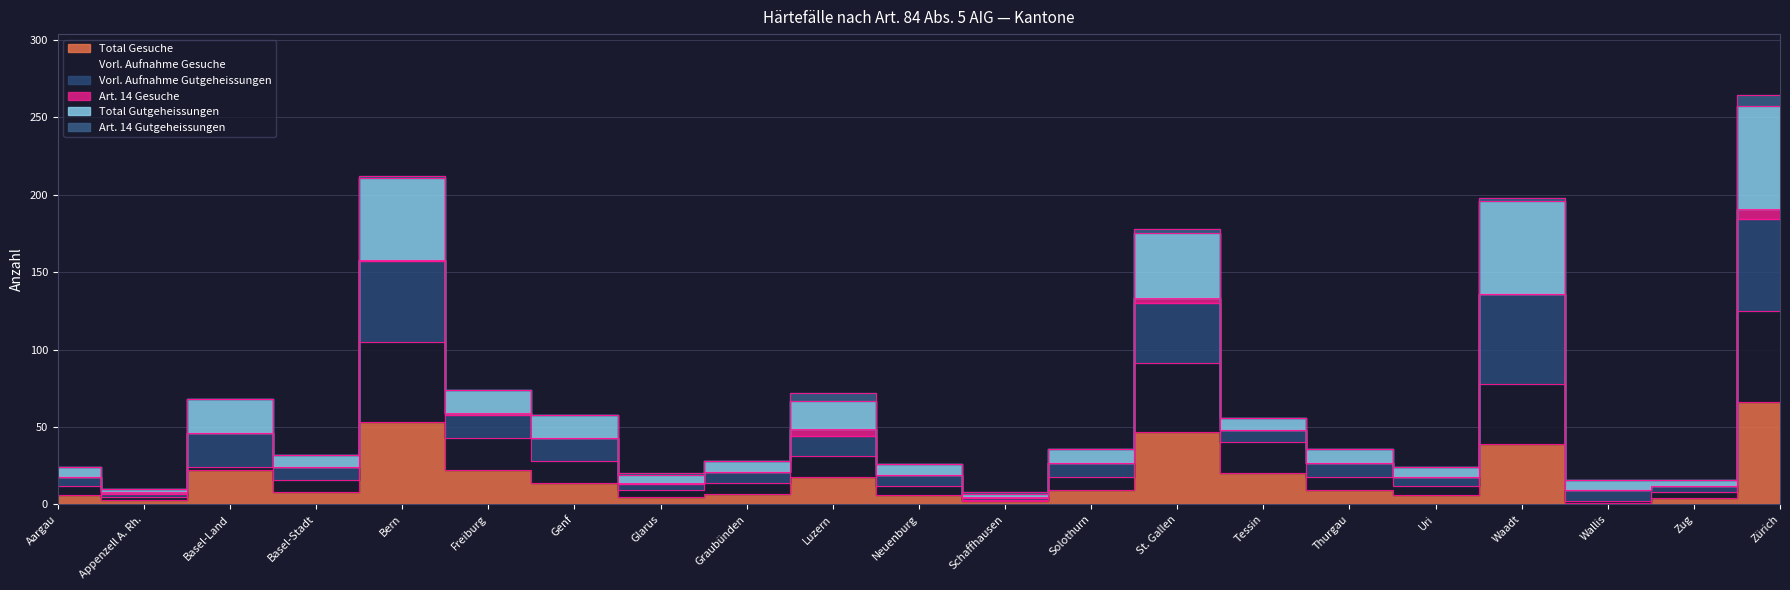

Which label corresponds to the largest value in the chart?

Zürich